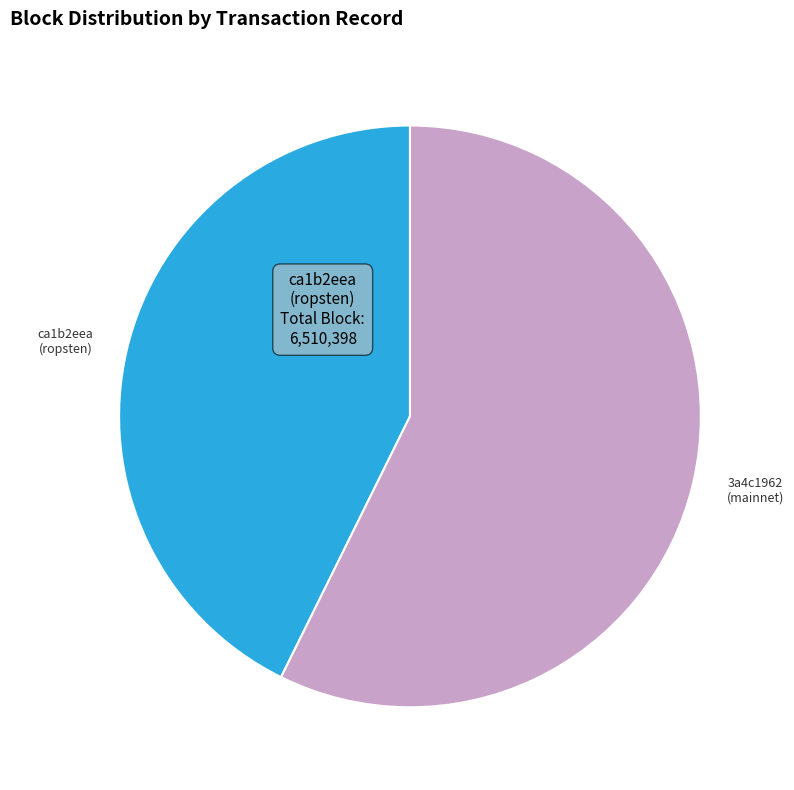

Approximately how many times larger is the value at 3a4c1962 (mainnet) compared to ca1b2eea (ropsten)?

1.3